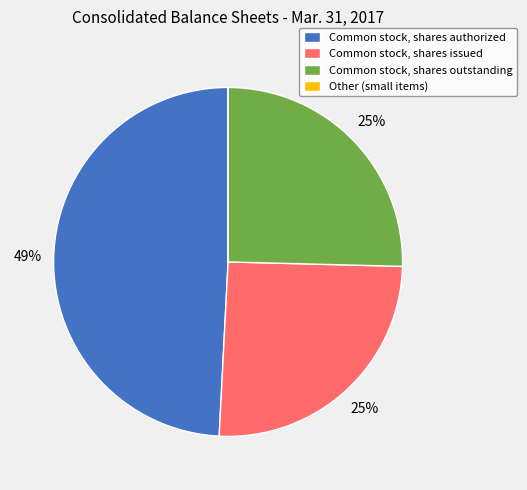

Is it true that Common stock, shares issued is 36% of the pie?

False